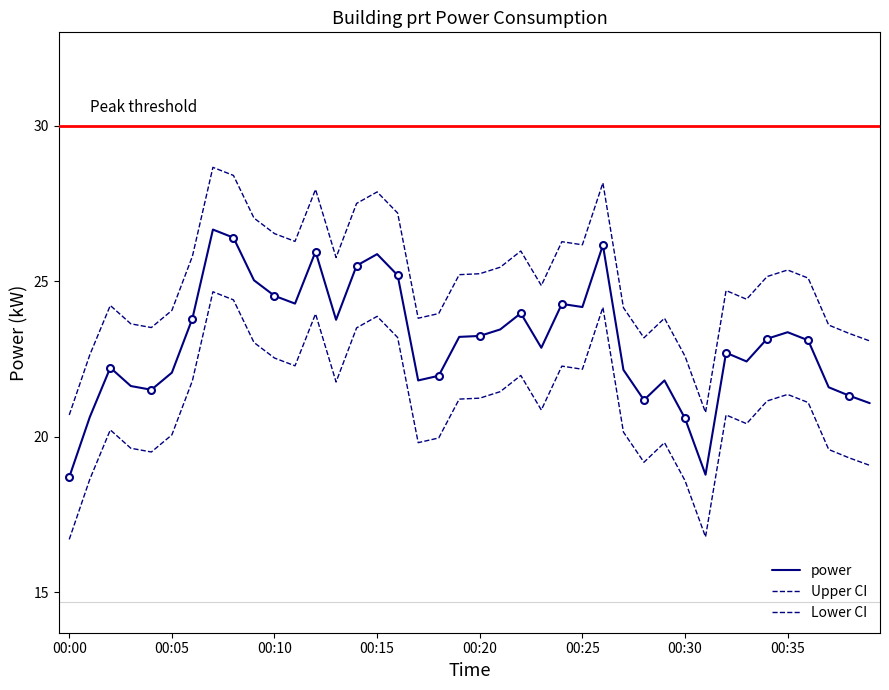

At 27, list the series in order from largest to smallest.

Upper CI, power, Lower CI